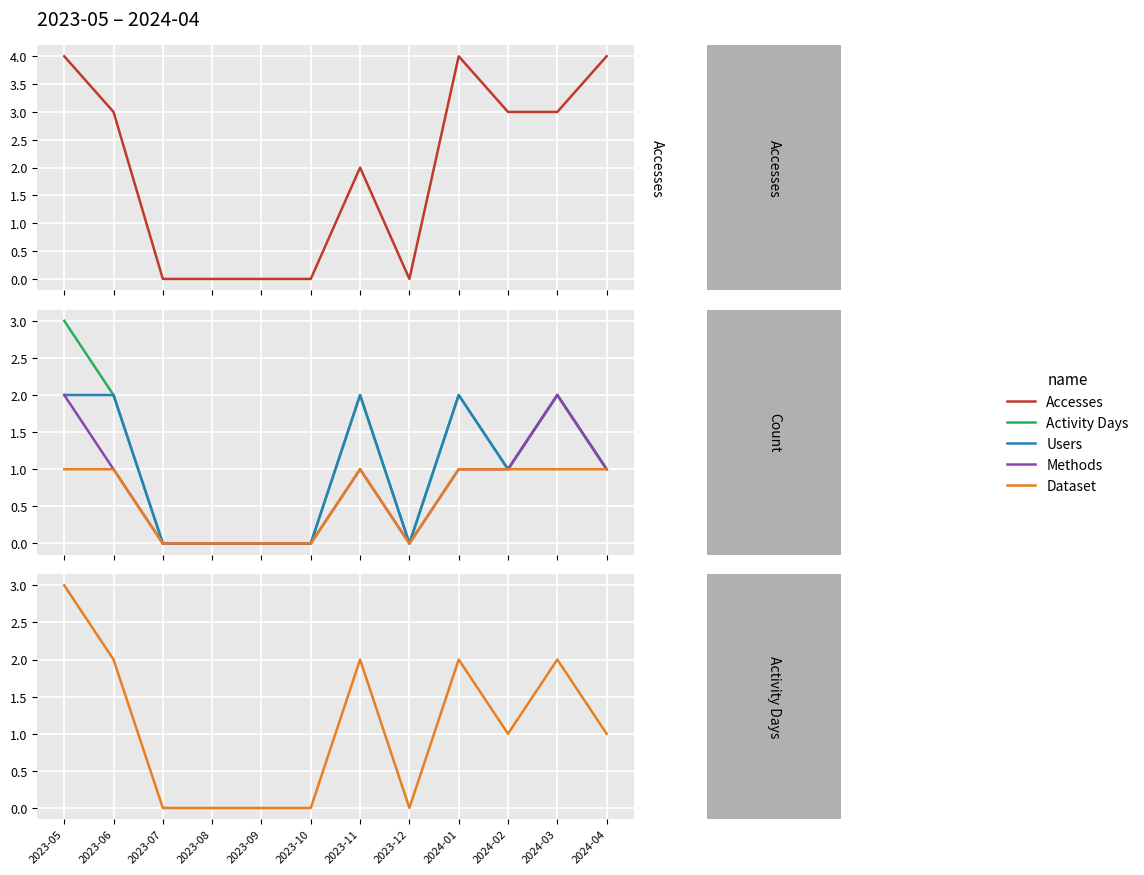

How many positive values does the Activity Days series have?

7